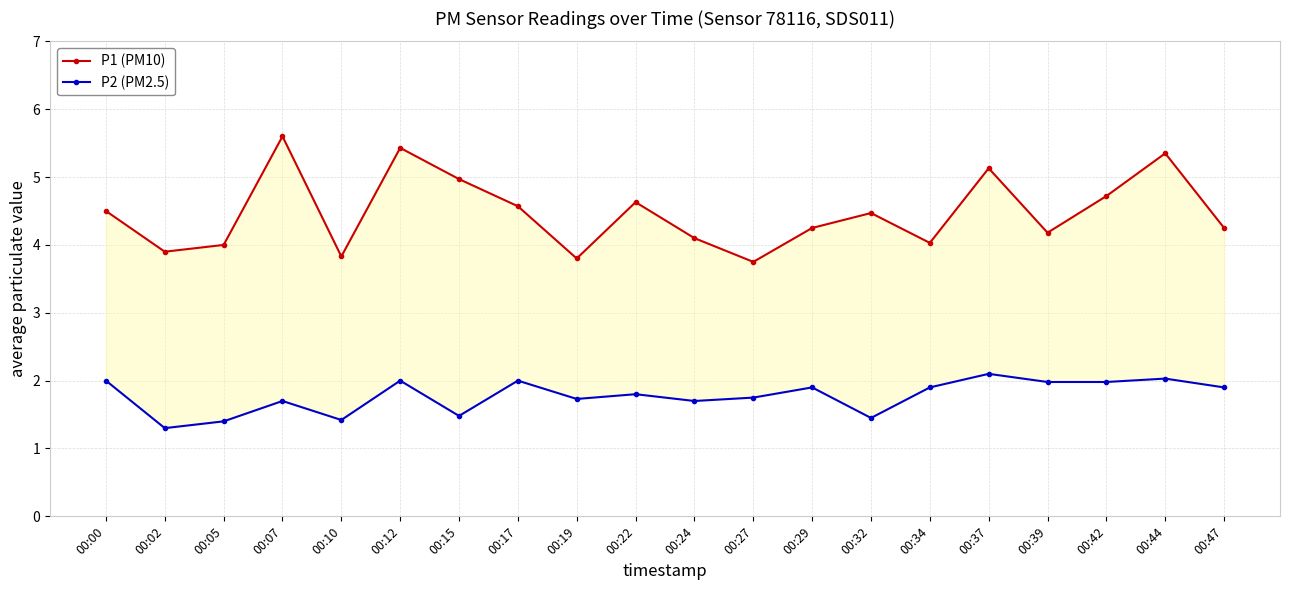

Reading left to right, what are all the values shown in this chart?

P1 (PM10): 4.5	3.9	4.0	5.6	3.8	5.4	5.0	4.6	3.8	4.6	4.1	3.8	4.2	4.5	4.0	5.1	4.2	4.7	5.3	4.2
P2 (PM2.5): 2.0	1.3	1.4	1.7	1.4	2.0	1.5	2.0	1.7	1.8	1.7	1.8	1.9	1.4	1.9	2.1	2.0	2.0	2.0	1.9